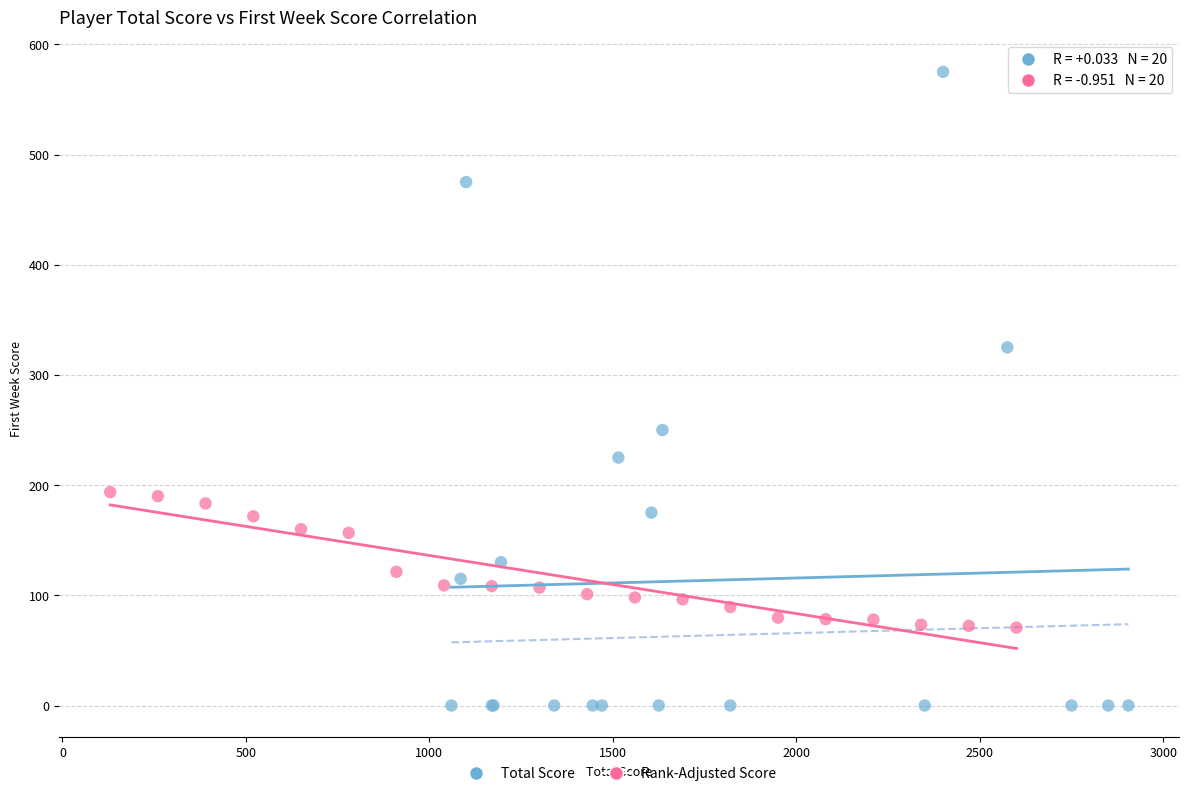

Which series contains the lowest Y value?

Total Score